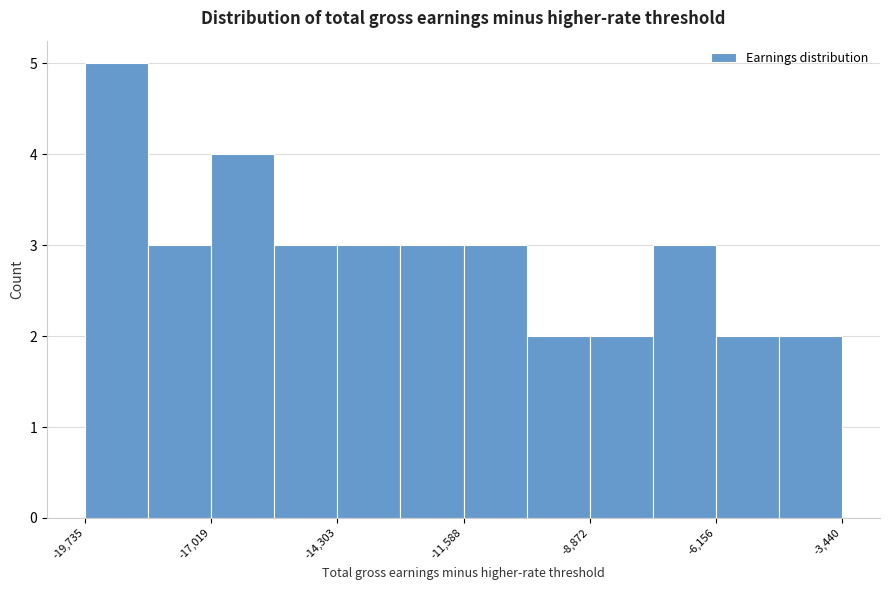

Around what value on the x-axis is the tallest bar? Give the approximate position of its centre, as read against the axis.

-19000